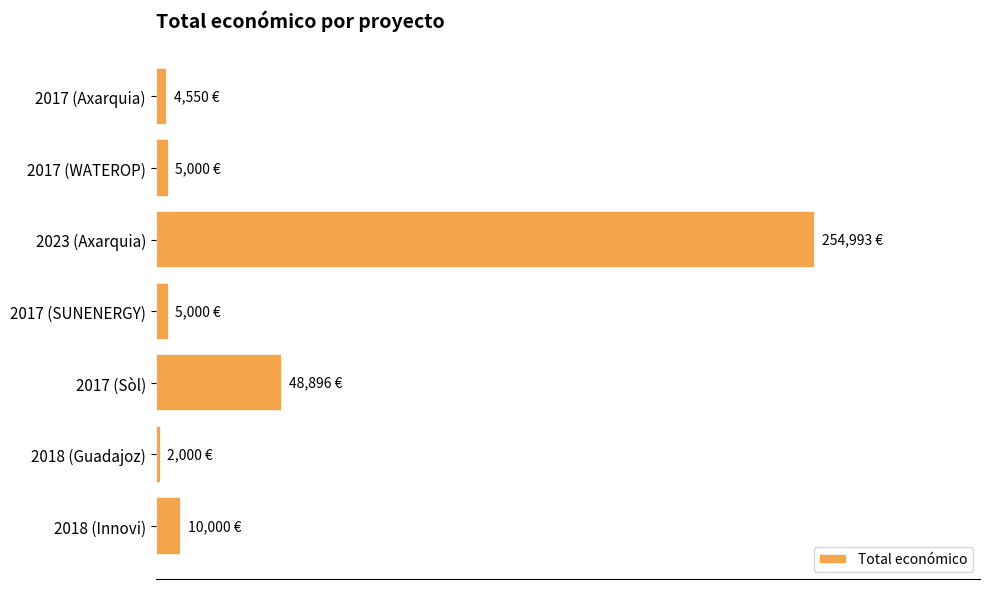

Which category has the highest value across all series?

2023 (Axarquia)